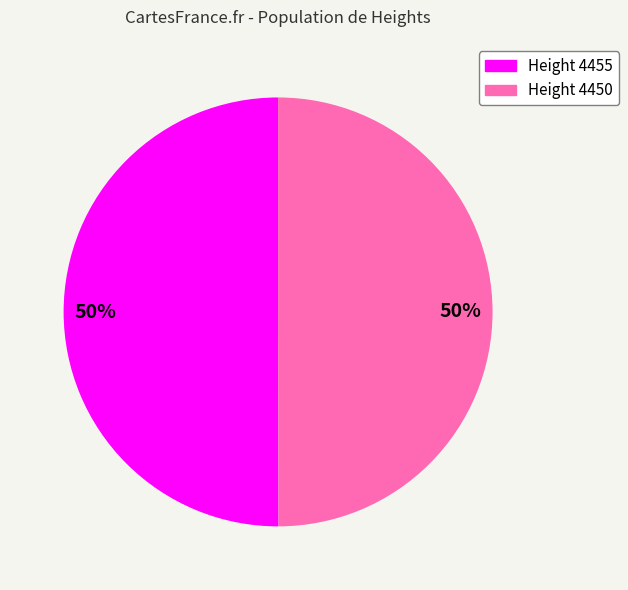

To the nearest percent, what portion does Height 4450 represent?

50%